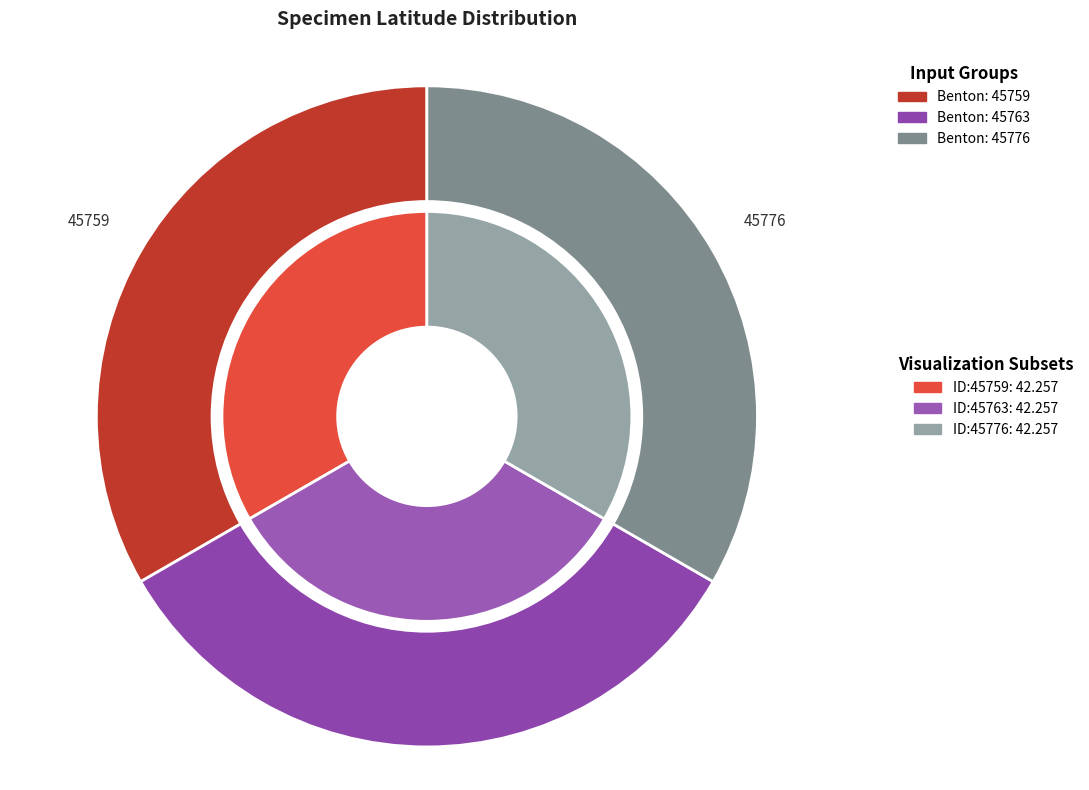

To the nearest percent, what percentage of the pie is counts?

33%